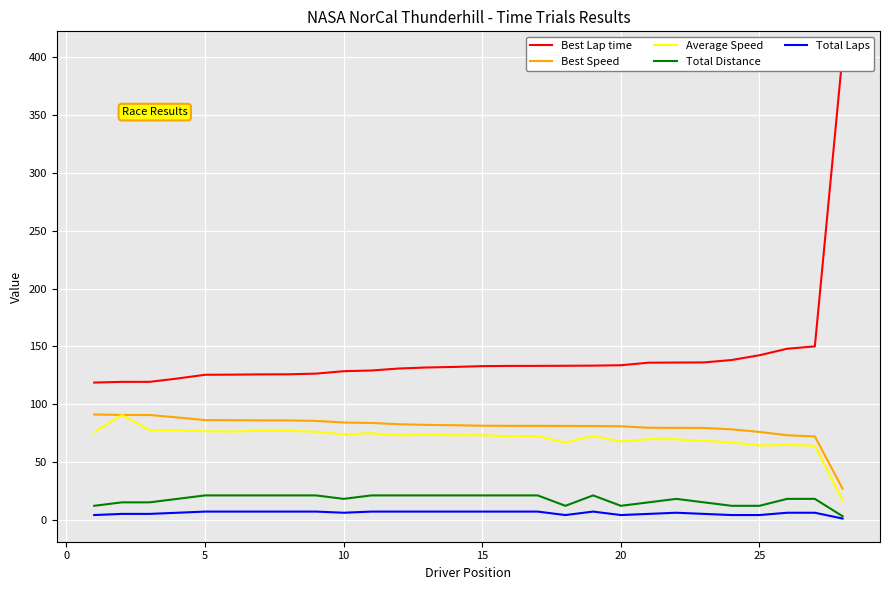

Which series has the largest total across all categories?

Best Lap time